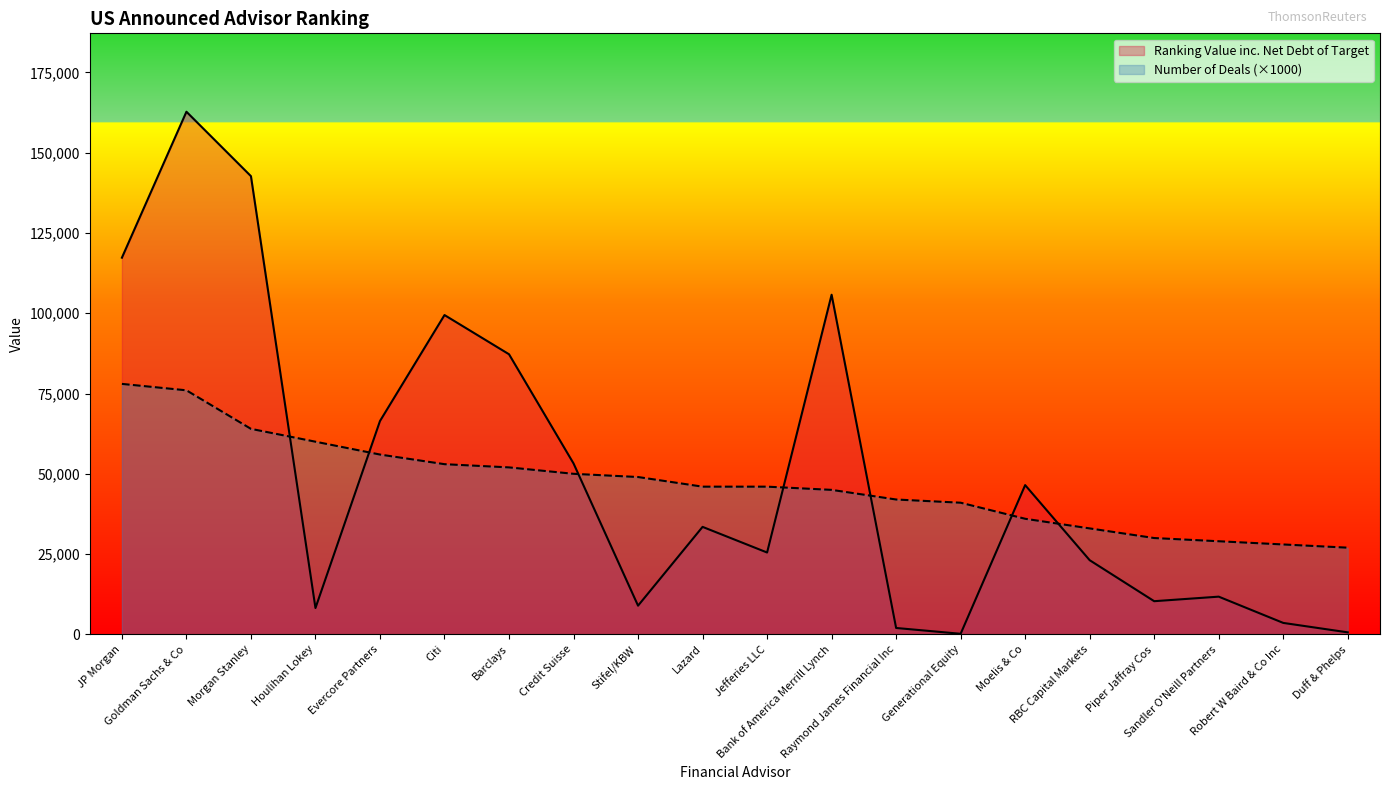

What is the value of the Ranking Value inc. Net Debt of Target point at the 16th from the left?

23099.6